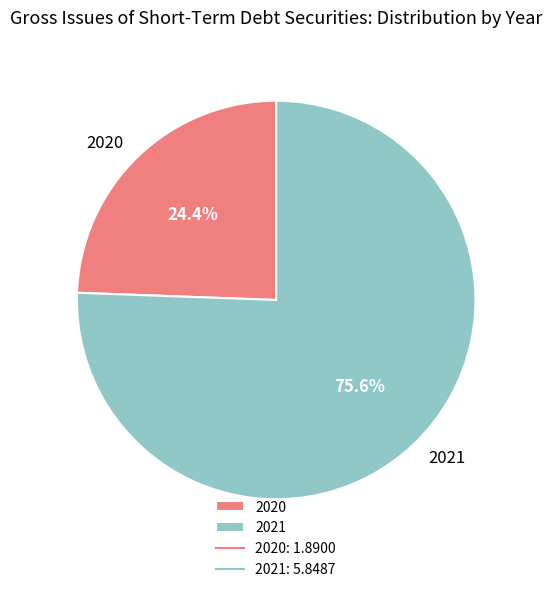

What percentage is the 2020 slice, to the nearest percent?

24%